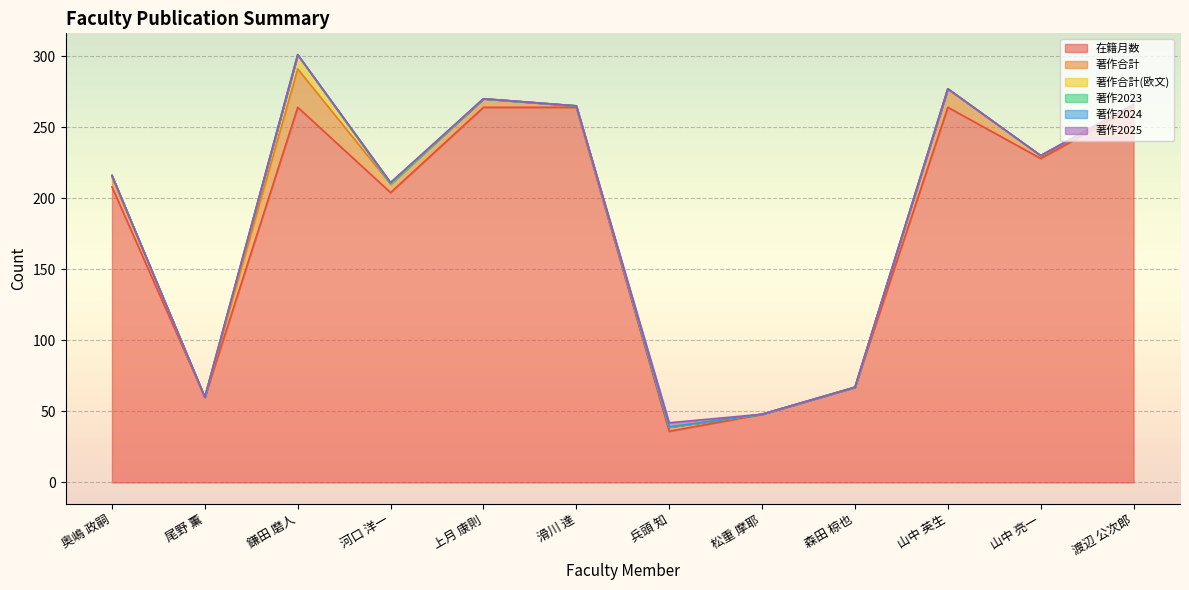

How many lines are shown in the chart?

6